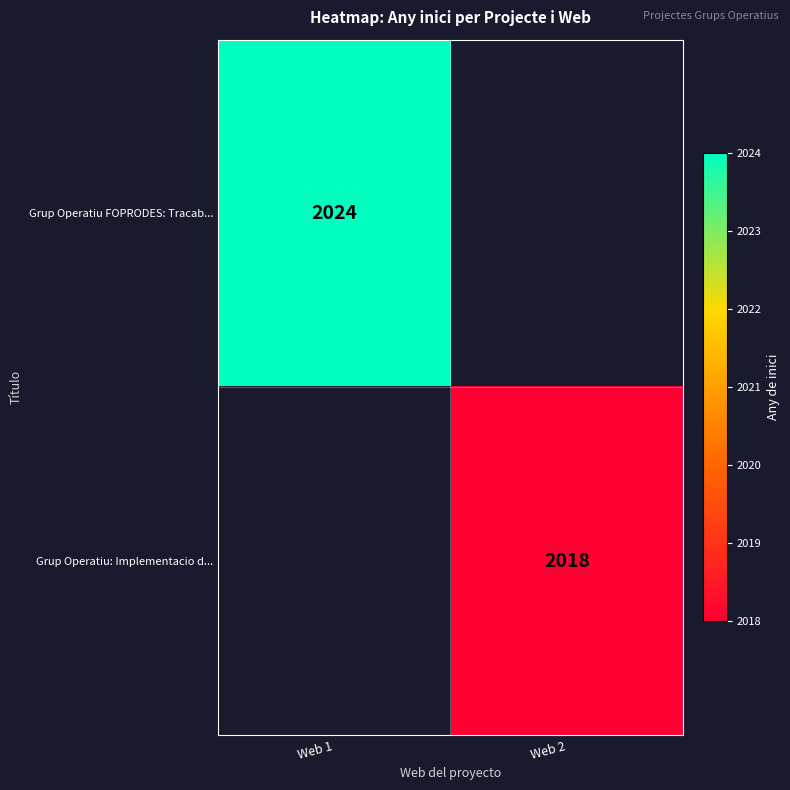

Is the value of Grup Operatiu: Implementacio d... at Web 2 greater than the value of Grup Operatiu FOPRODES: Tracab... at Web 1?

No